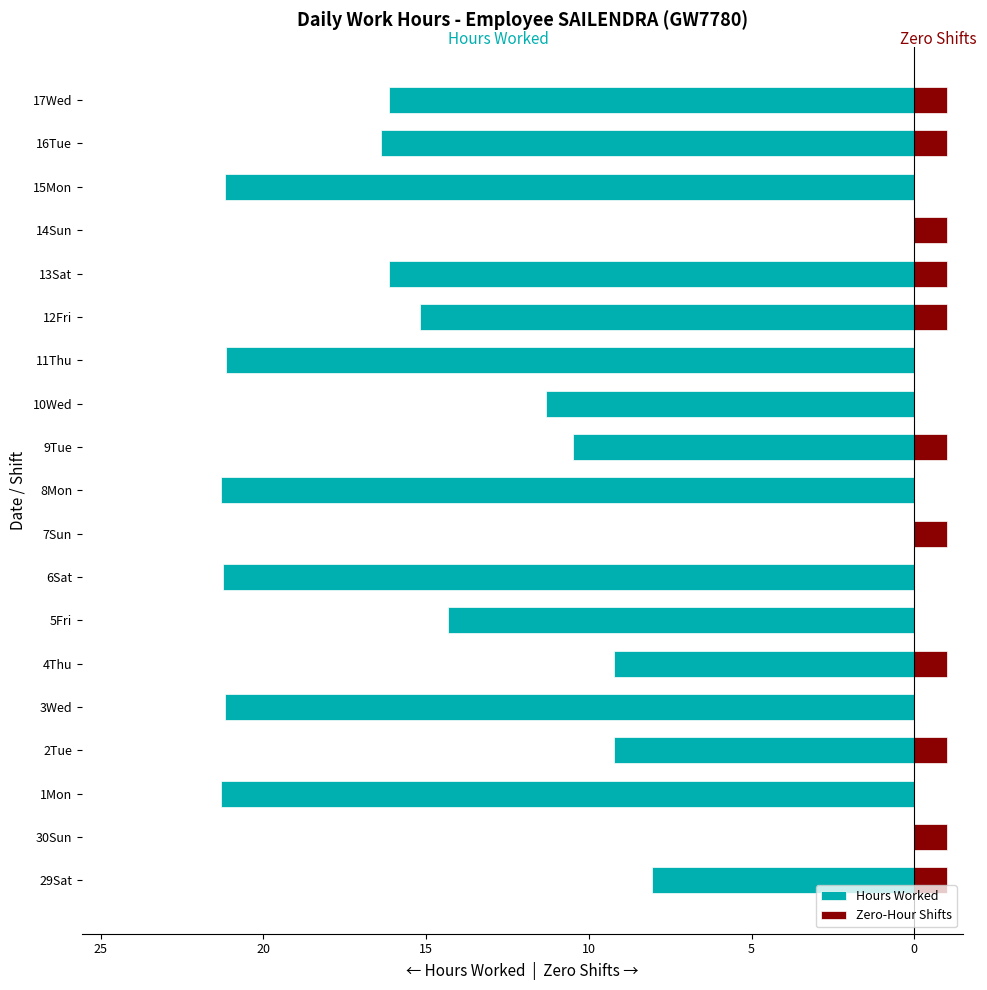

What is the value of the Hours Worked bar at the 12th from the left?

-11.3